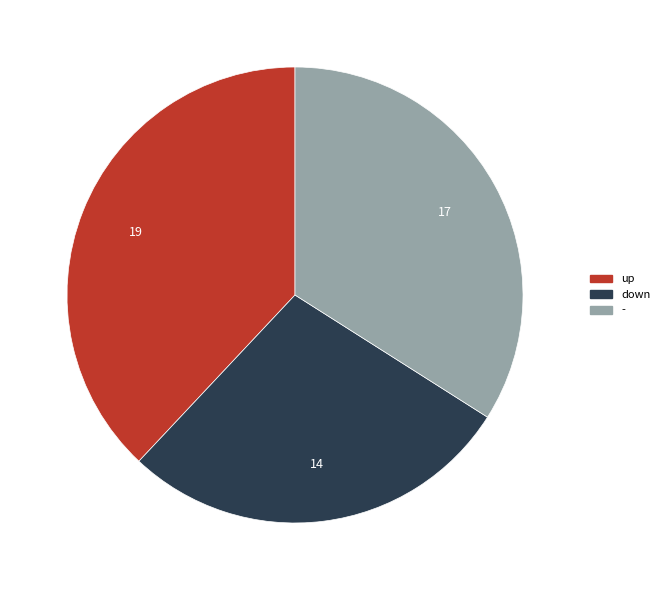

Between down and -, which is larger?

-